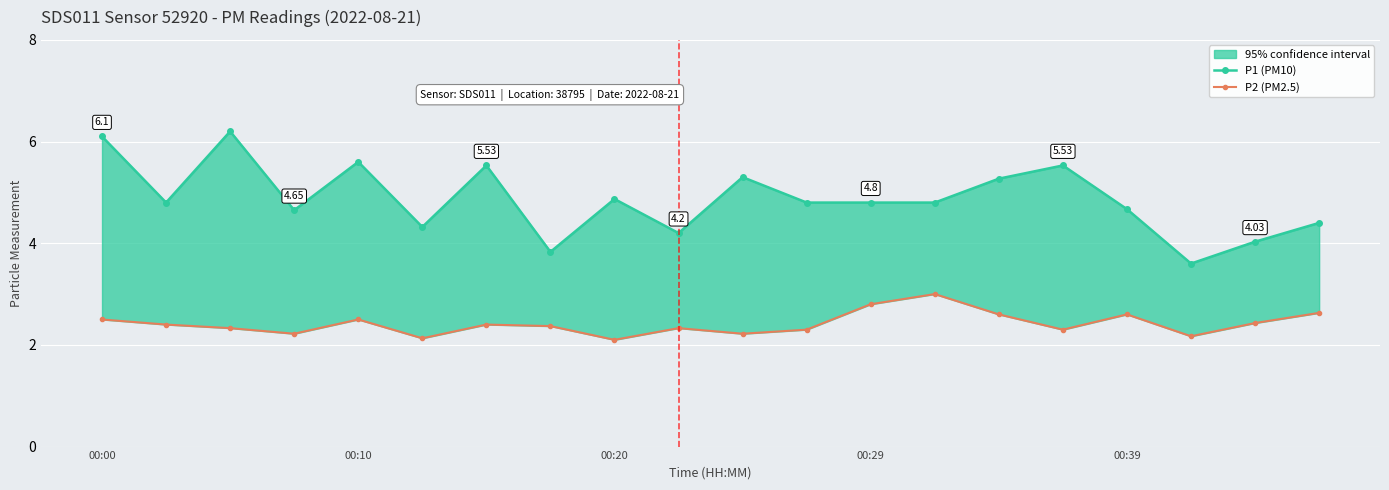

Which has a higher value, 00:10 or 19?

00:10